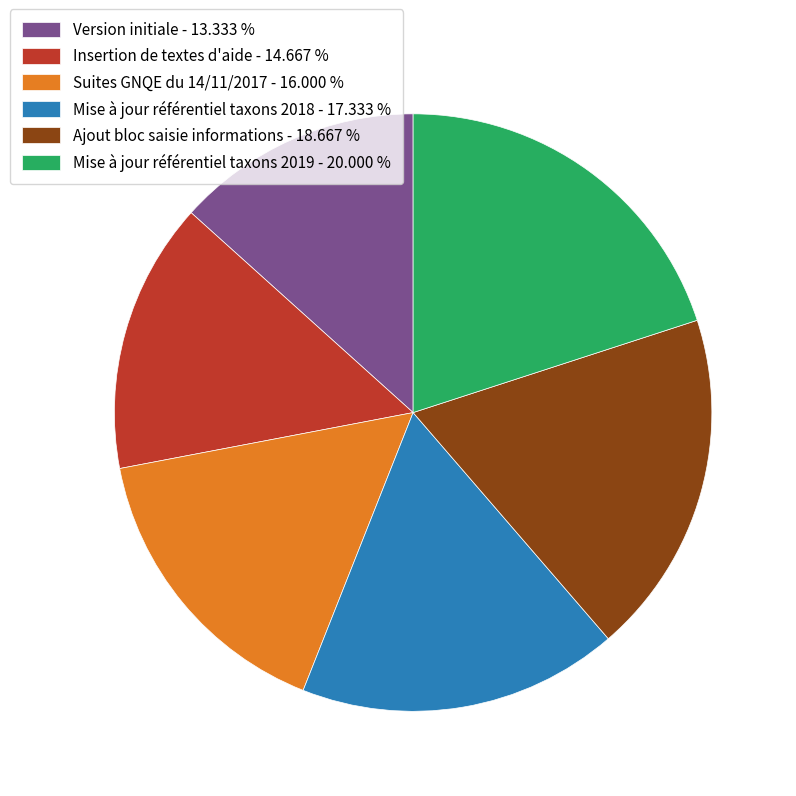

Rank the categories by value from lowest to highest.

Version initiale, Insertion de textes d'aide, Suites GNQE du 14/11/2017, Mise à jour référentiel taxons 2018, Ajout bloc saisie informations, Mise à jour référentiel taxons 2019